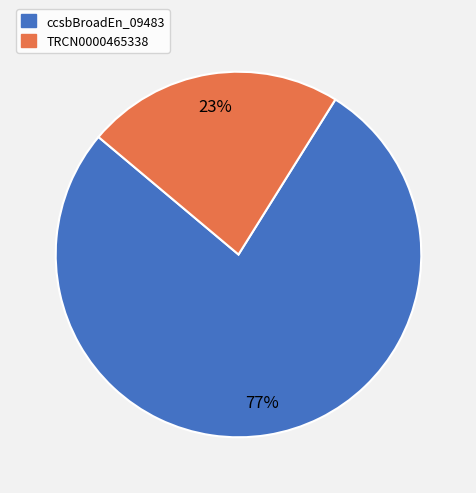

To the nearest percent, what is the difference between the largest and smallest slice percentages?

54%